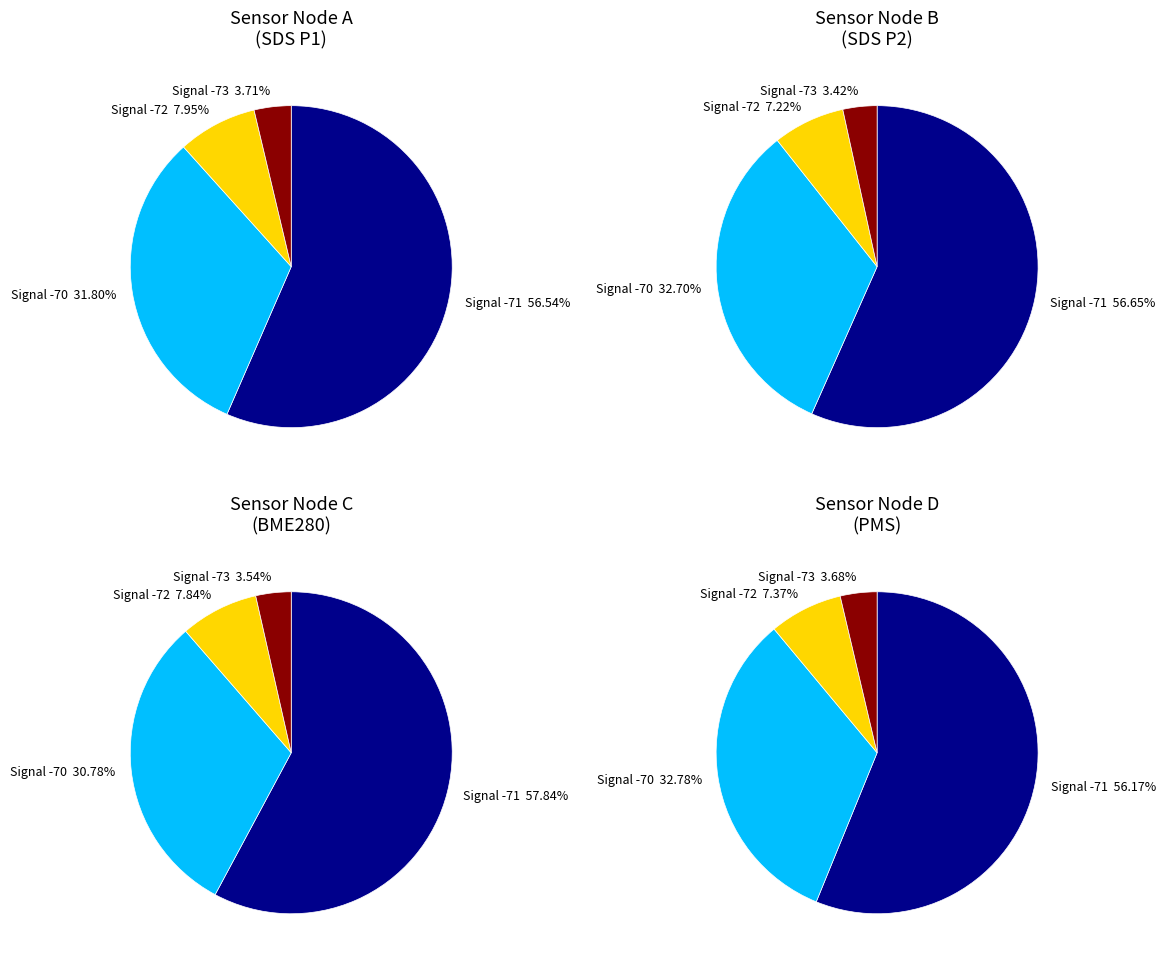

The SDS_P2 slice represents 0% of the pie. True or false?

True